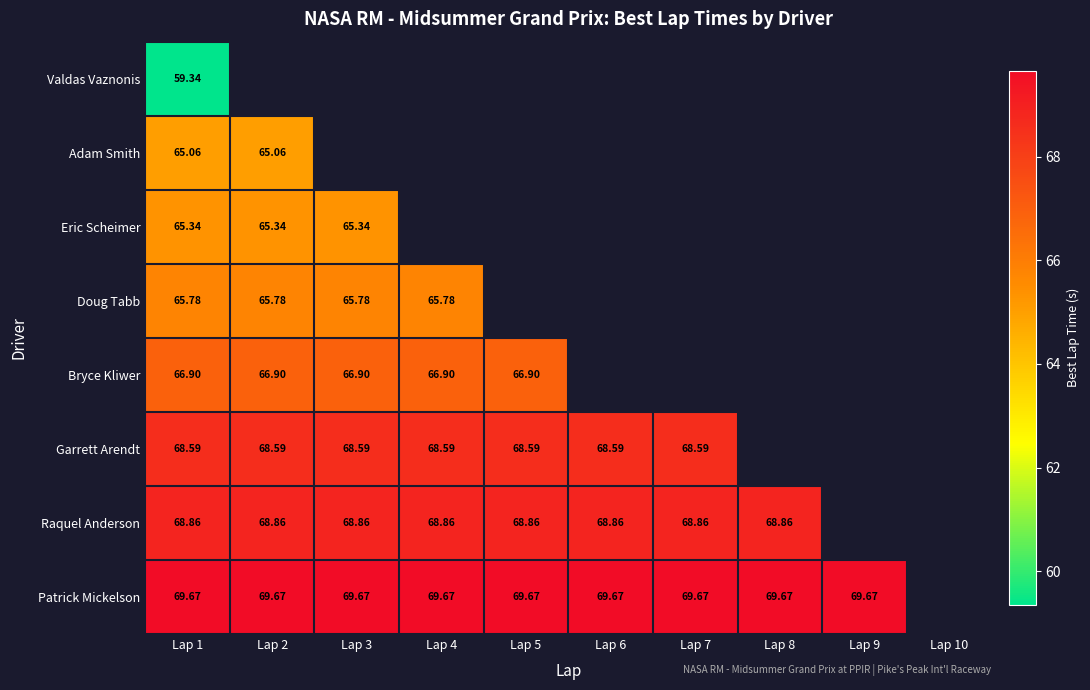

Where is Valdas Vaznonis nearest to the value 59?

Lap 1